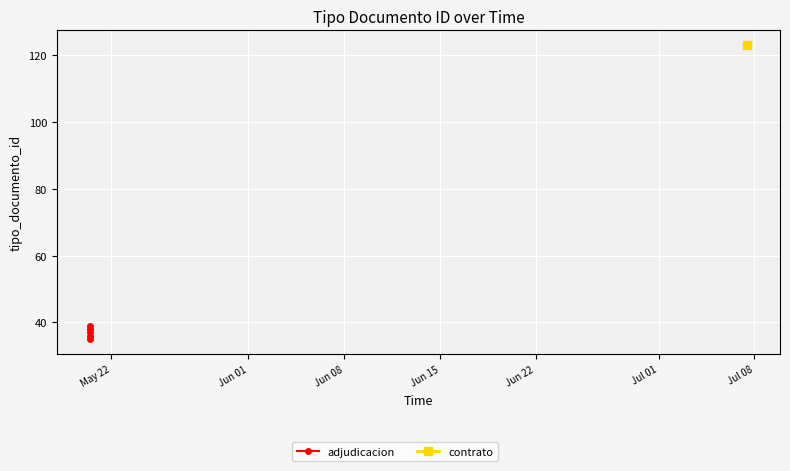

The chart shows a value of 15 at Jun 15. True or false?

False